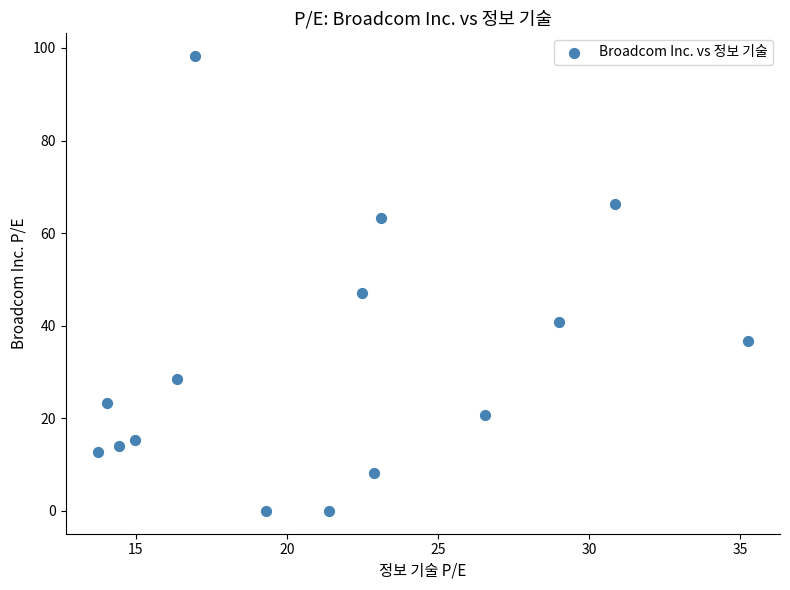

What is the range of Y values (max minus min)?

98.3